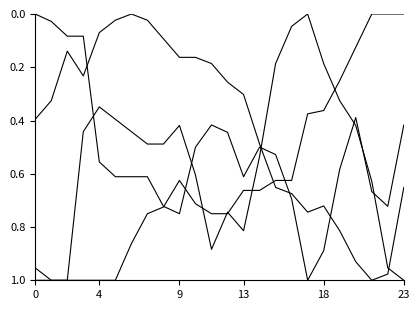

How many lines are shown in the chart?

4